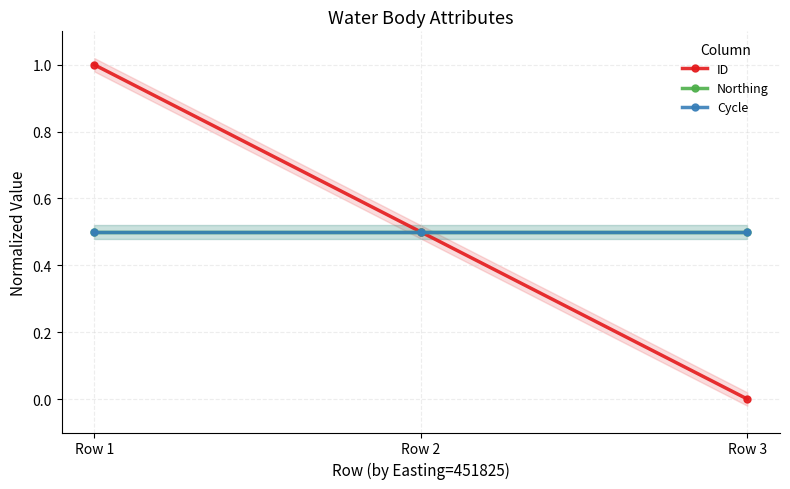

True or false: Northing has a value of 0.5 at Row 1.

True